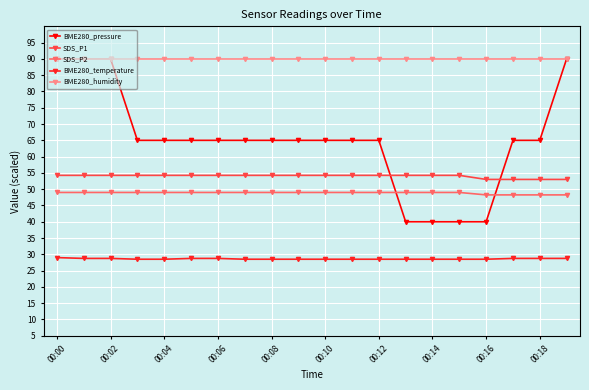

Is this an area chart (filled region under the line)?

No